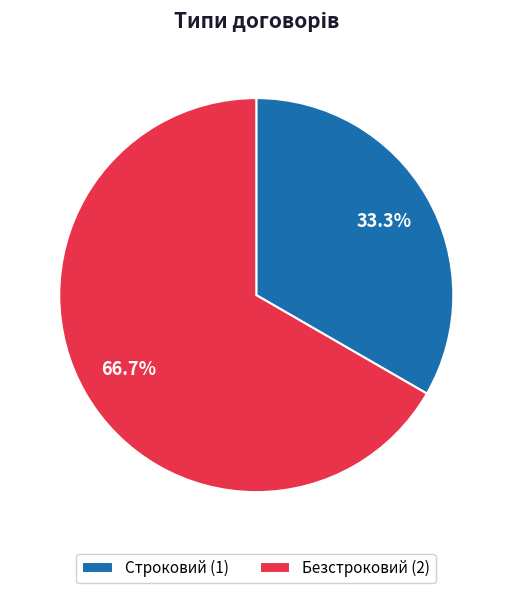

Rank the categories by value from lowest to highest.

Строковий, Безстроковий